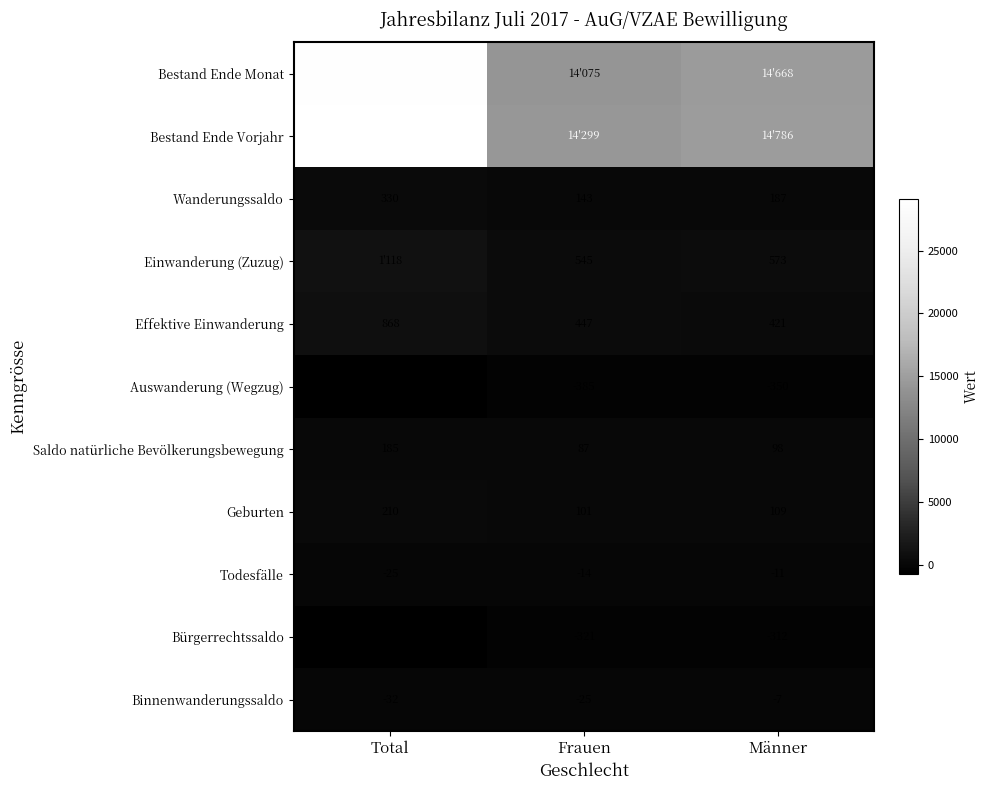

Between Frauen and Männer, which series saw the biggest shift?

Bestand Ende Monat